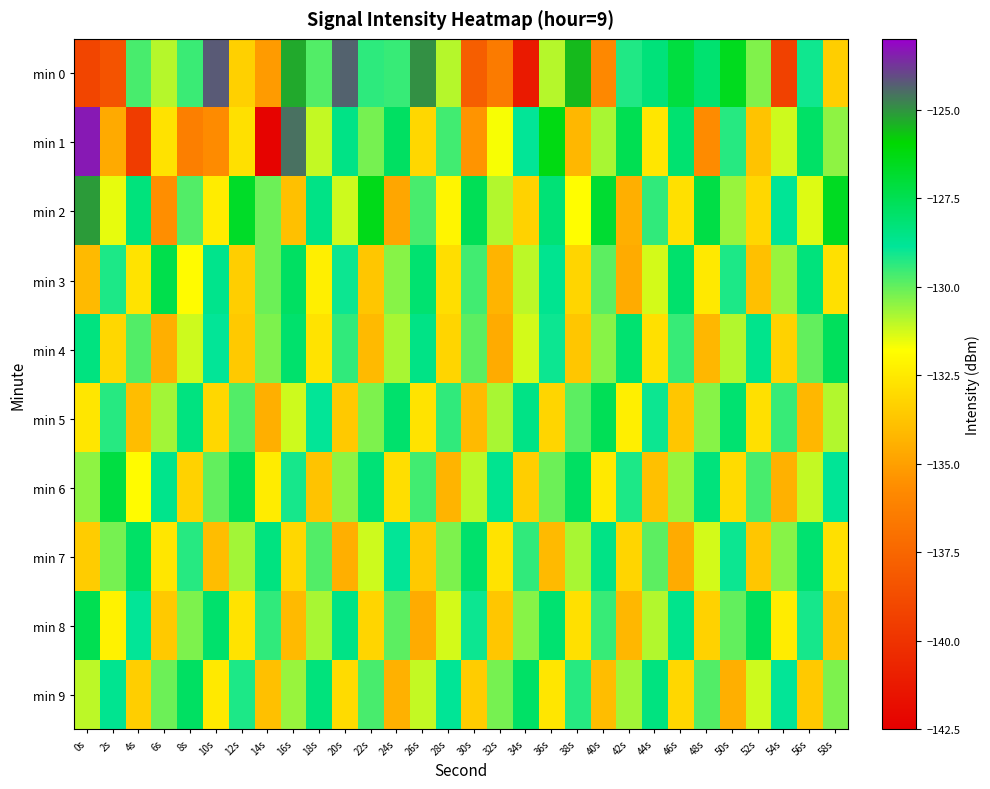

What is the smallest value displayed?

-142.3